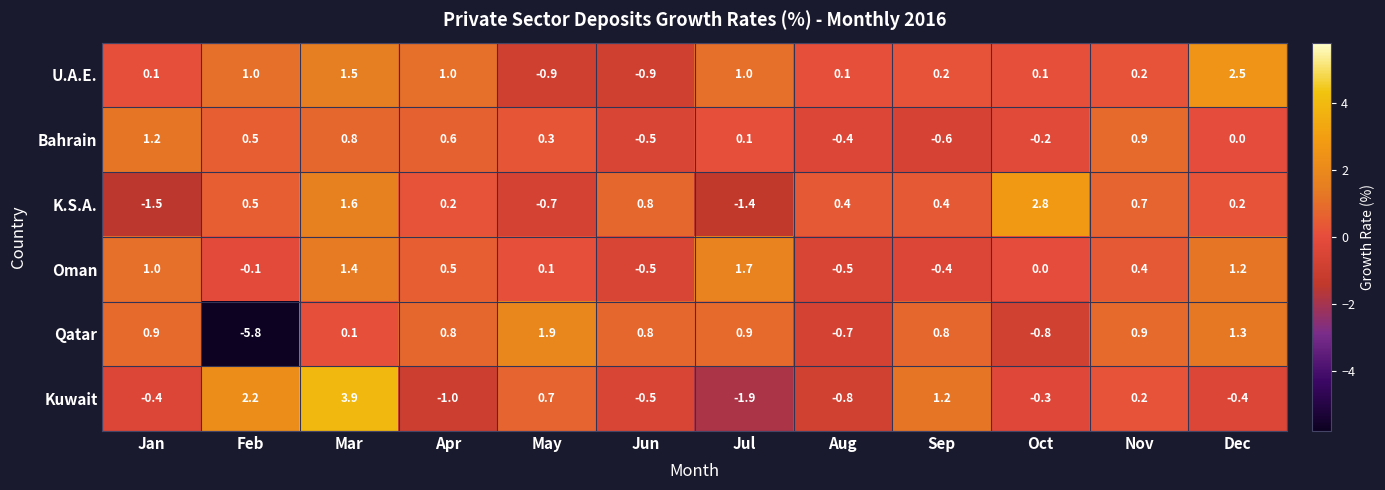

Where is Oman nearest to the value 0?

Oct